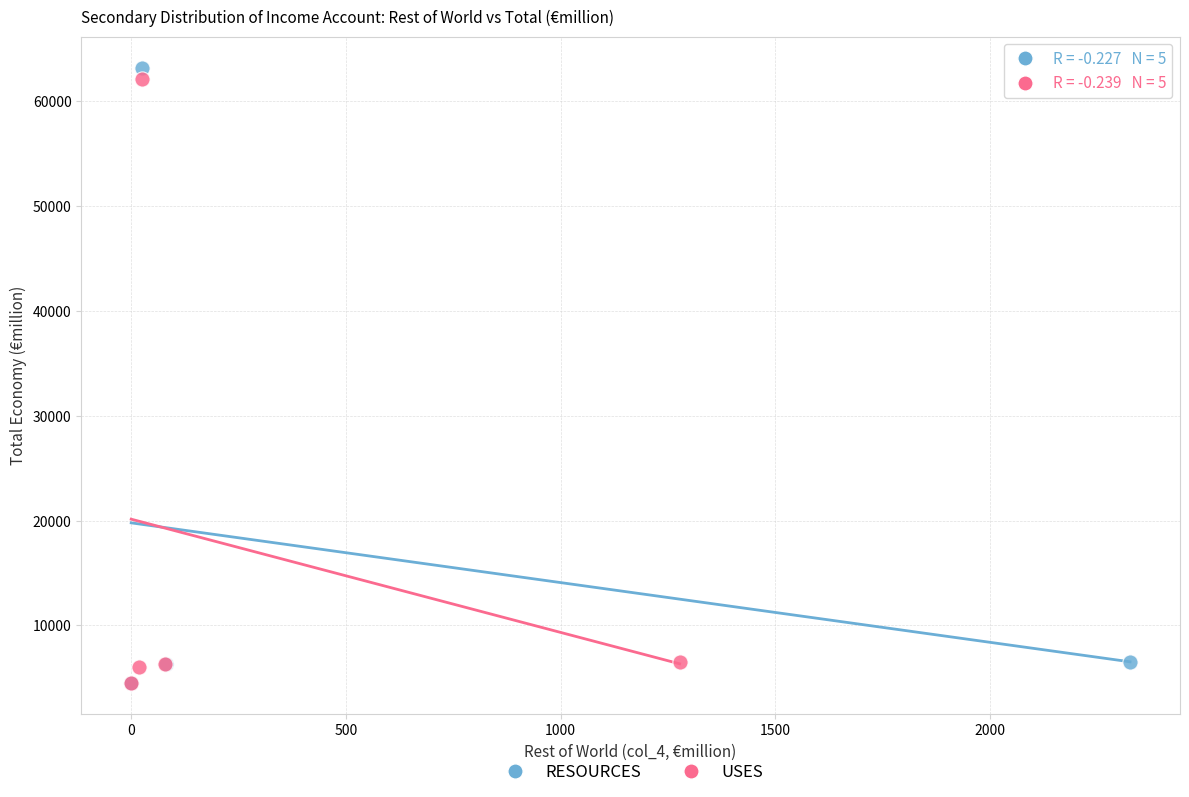

What are all the series names shown in the legend?

RESOURCES, USES